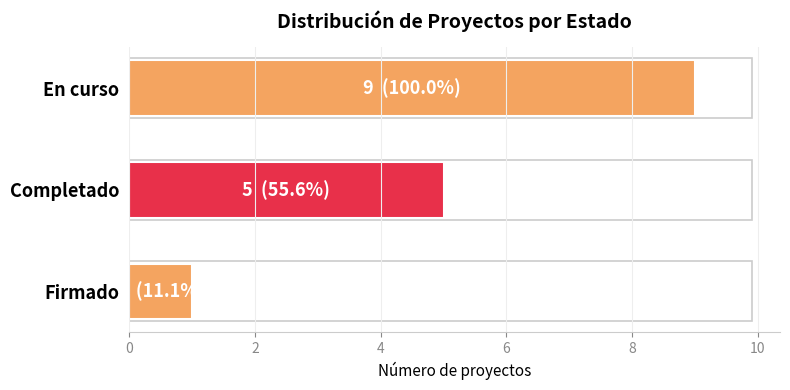

Rank the categories by value from highest to lowest.

En curso, Completado, Firmado